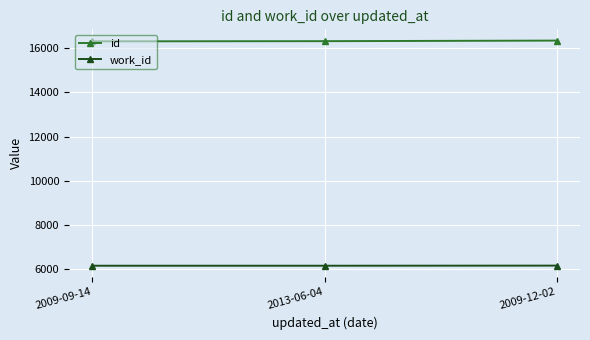

What is the label of the 1st point from the right?

2009-12-02